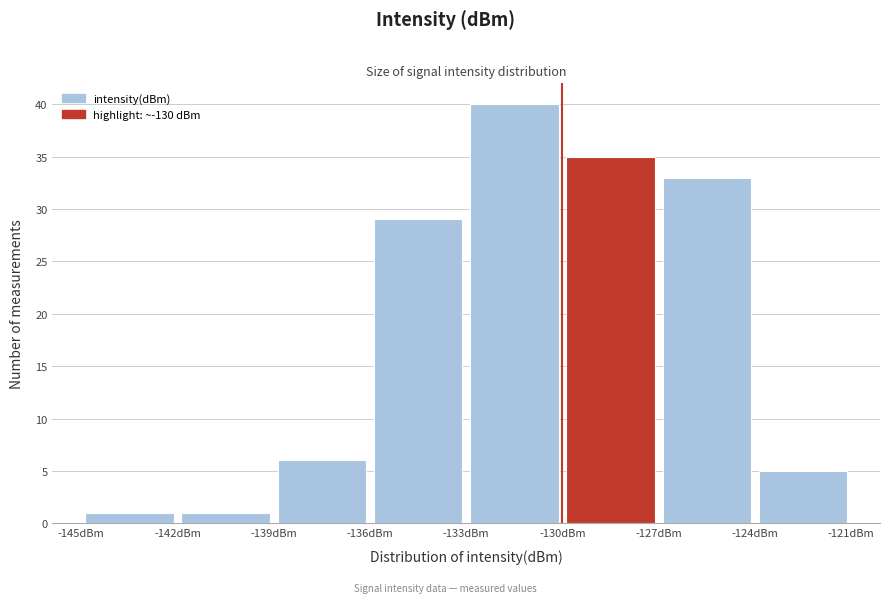

Which range on the x-axis has the tallest bar?

-133 to -130